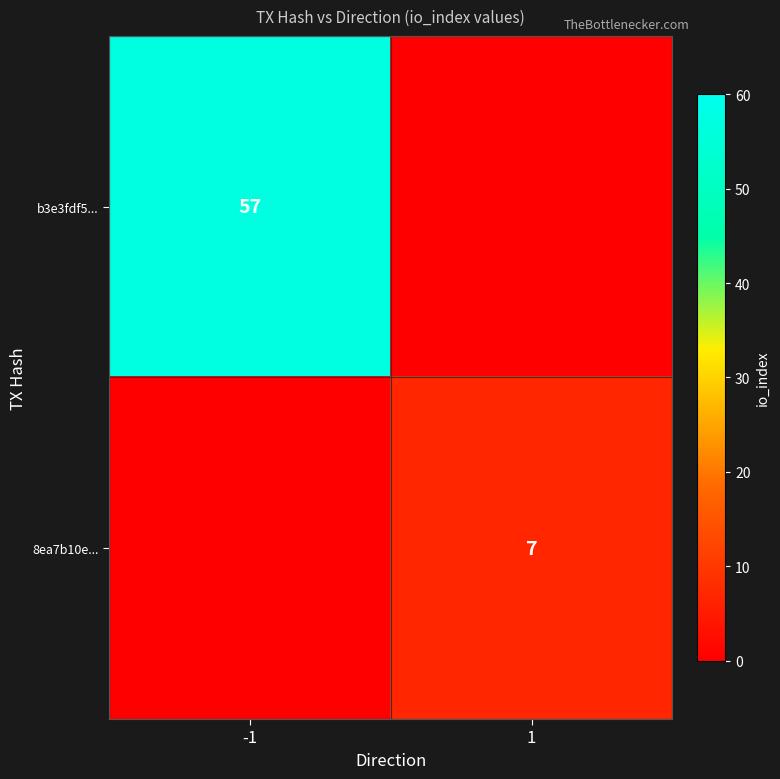

Is it true that 8ea7b10e... equals 7 at 1?

True